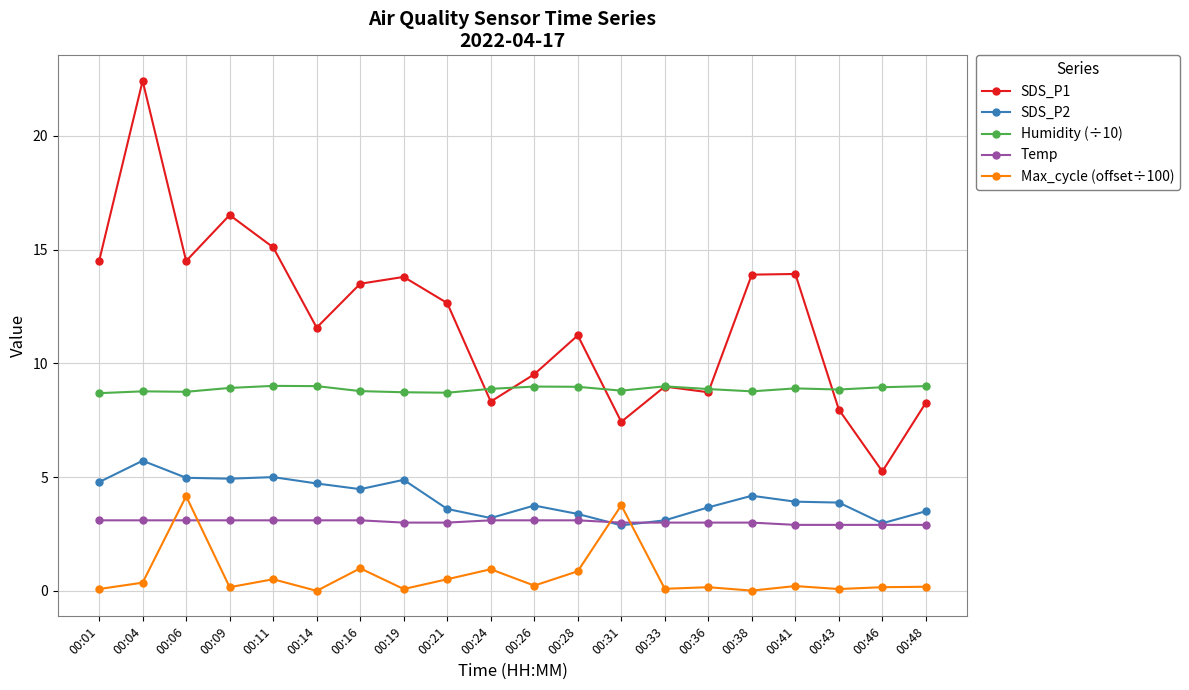

Which label corresponds to the largest value in the chart?

00:04